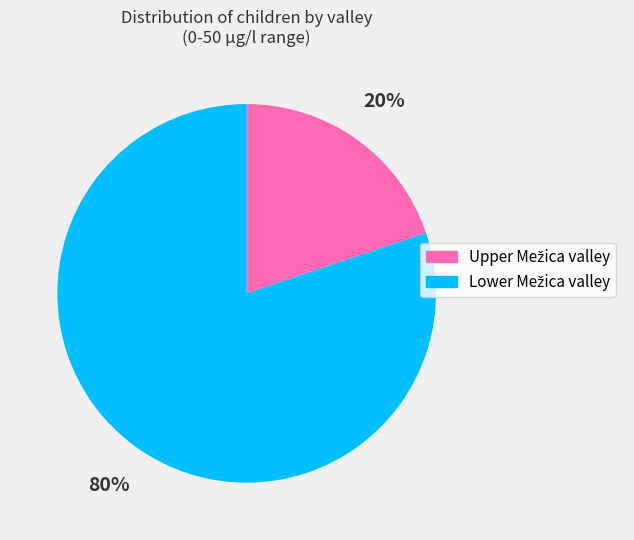

To the nearest percent, what is the average slice percentage?

50%